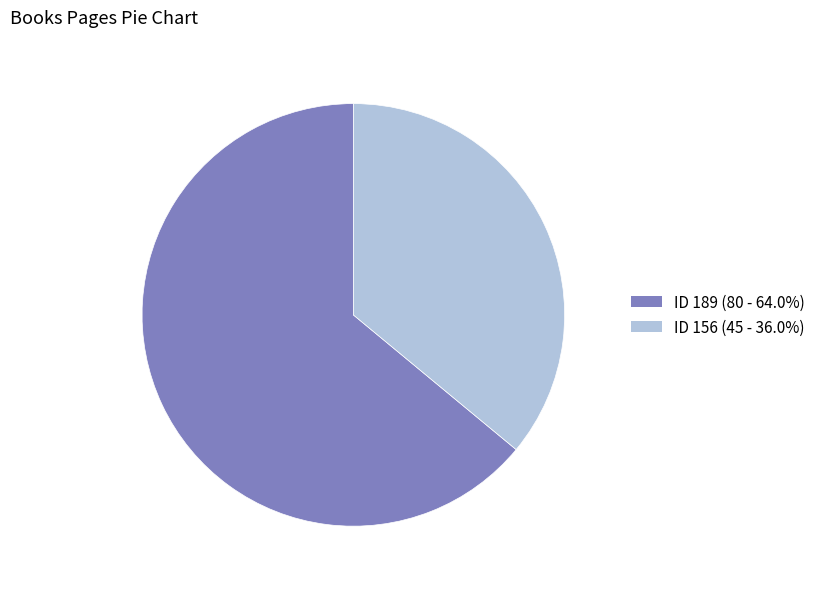

Is there any slice that represents more than half of the pie?

Yes